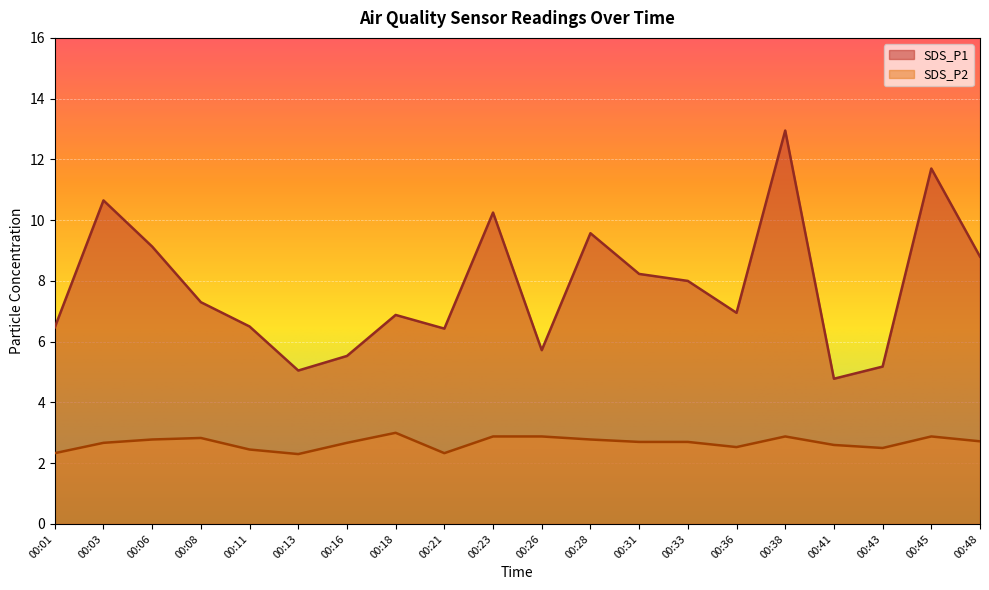

Reading left to right, transcribe all the data shown in this chart.

SDS_P1: 6.5	10.7	9.1	7.3	6.5	5.0	5.5	6.9	6.4	10.2	5.7	9.6	8.2	8.0	7.0	12.9	4.8	5.2	11.7	8.8
SDS_P2: 2.3	2.7	2.8	2.8	2.5	2.3	2.7	3.0	2.3	2.9	2.9	2.8	2.7	2.7	2.5	2.9	2.6	2.5	2.9	2.7